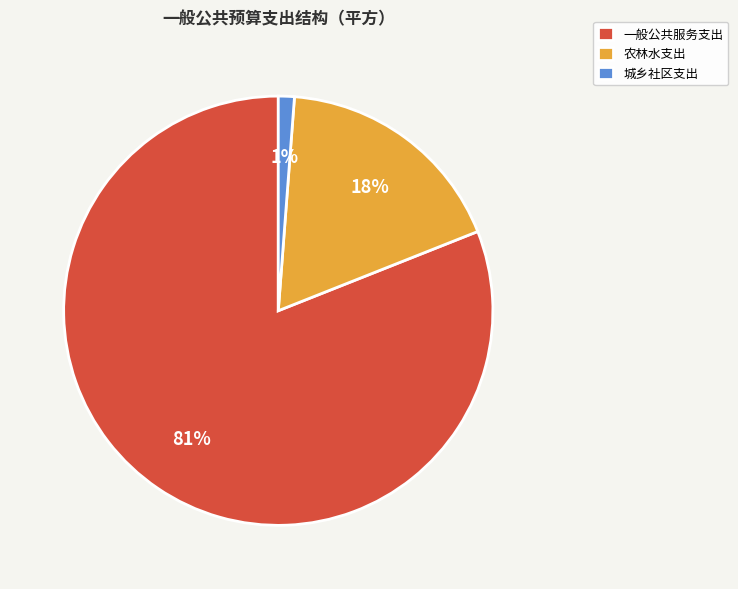

Between 城乡社区支出 and 农林水支出, which is larger?

农林水支出